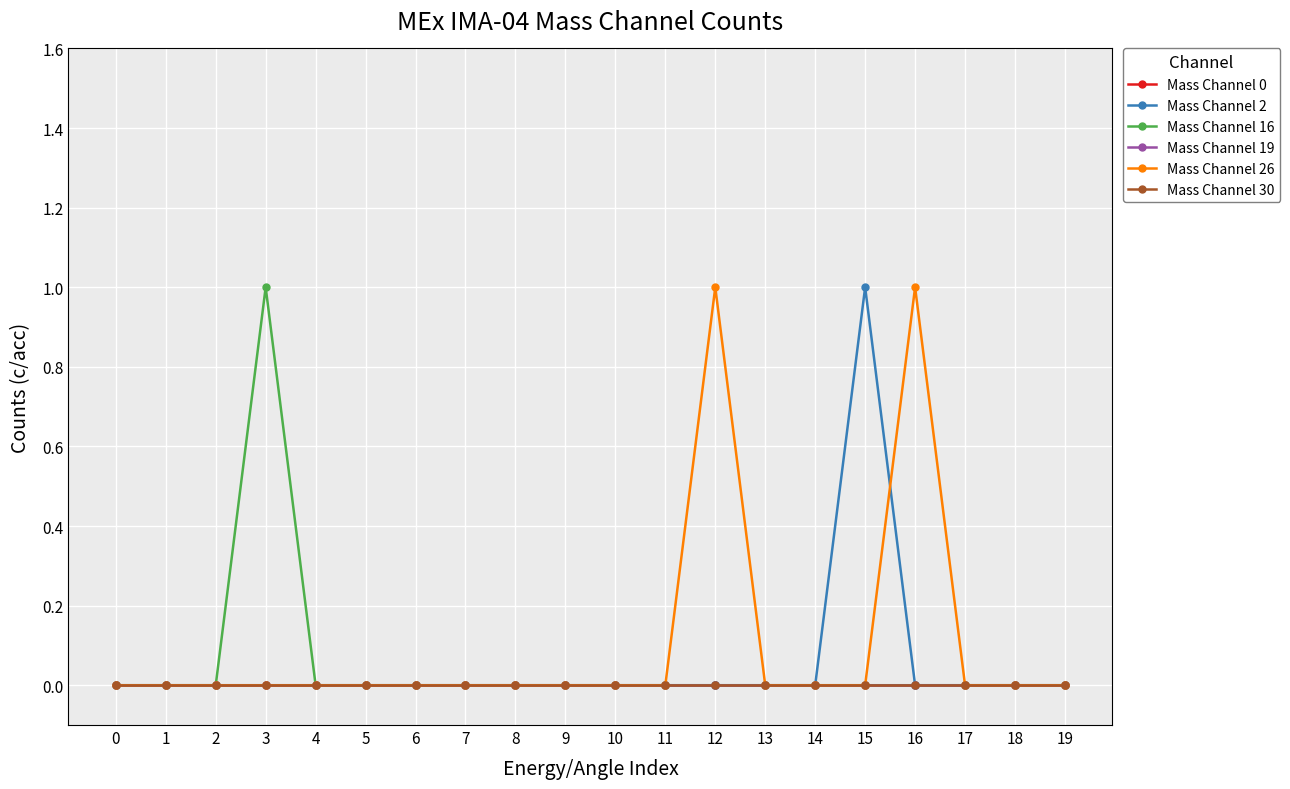

Which series has the widest spread of values?

Mass Channel 2